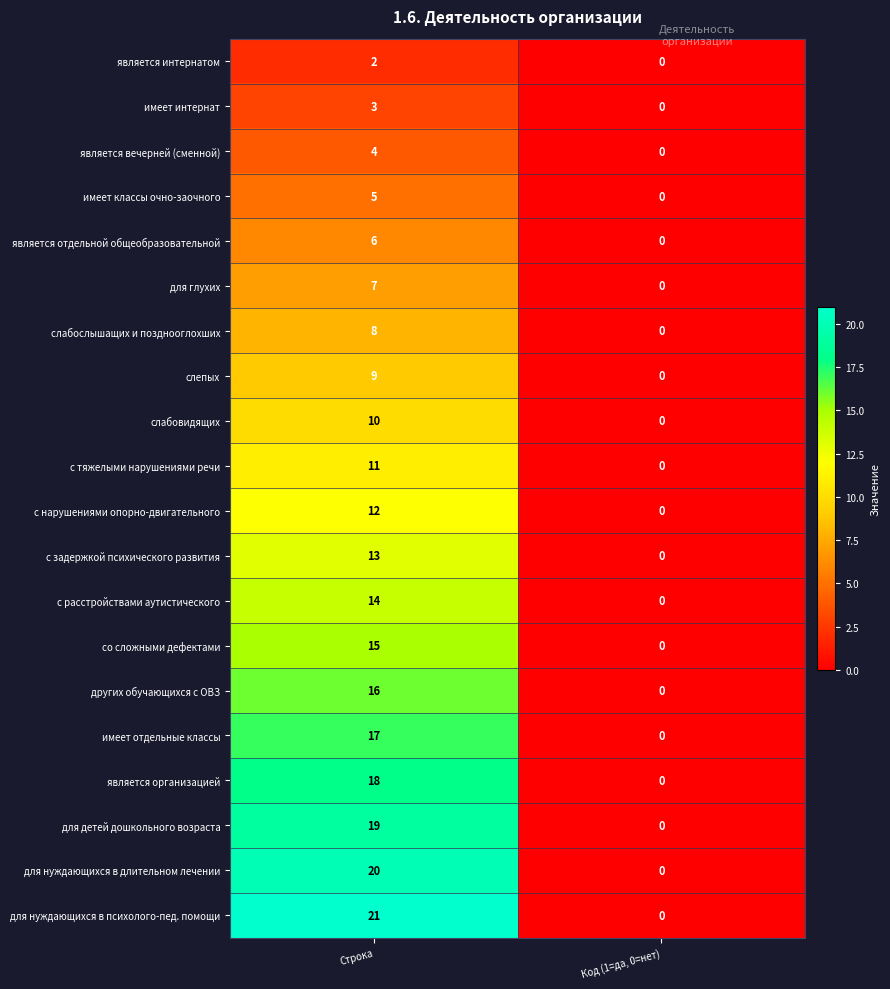

What value does the является отдельной общеобразовательной series have at Строка?

6